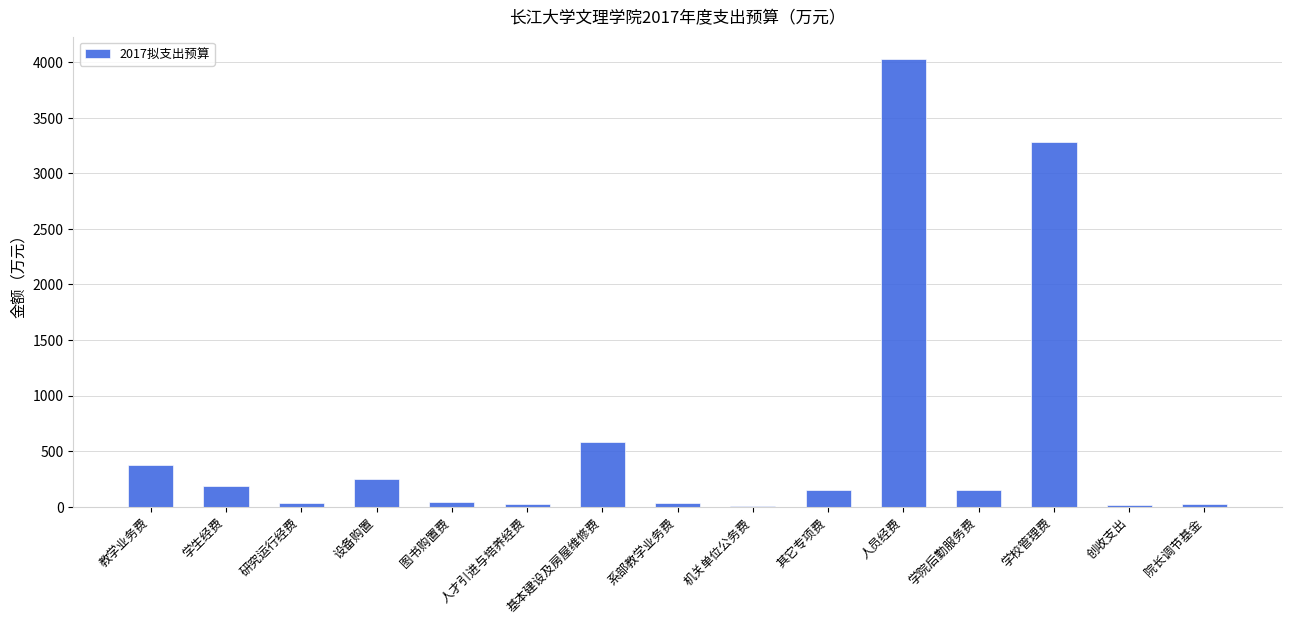

What is the sum of all values?

9165